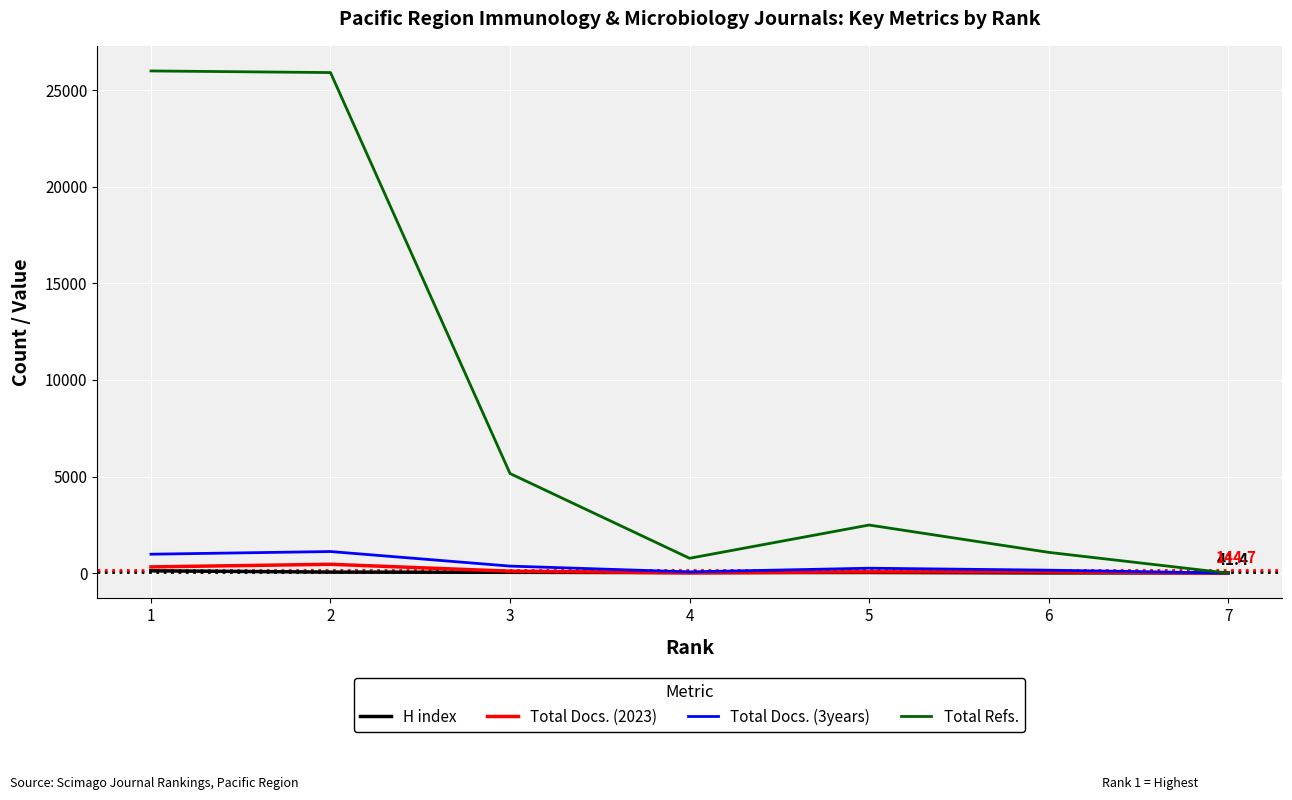

At which label does H index first exceed 32?

1